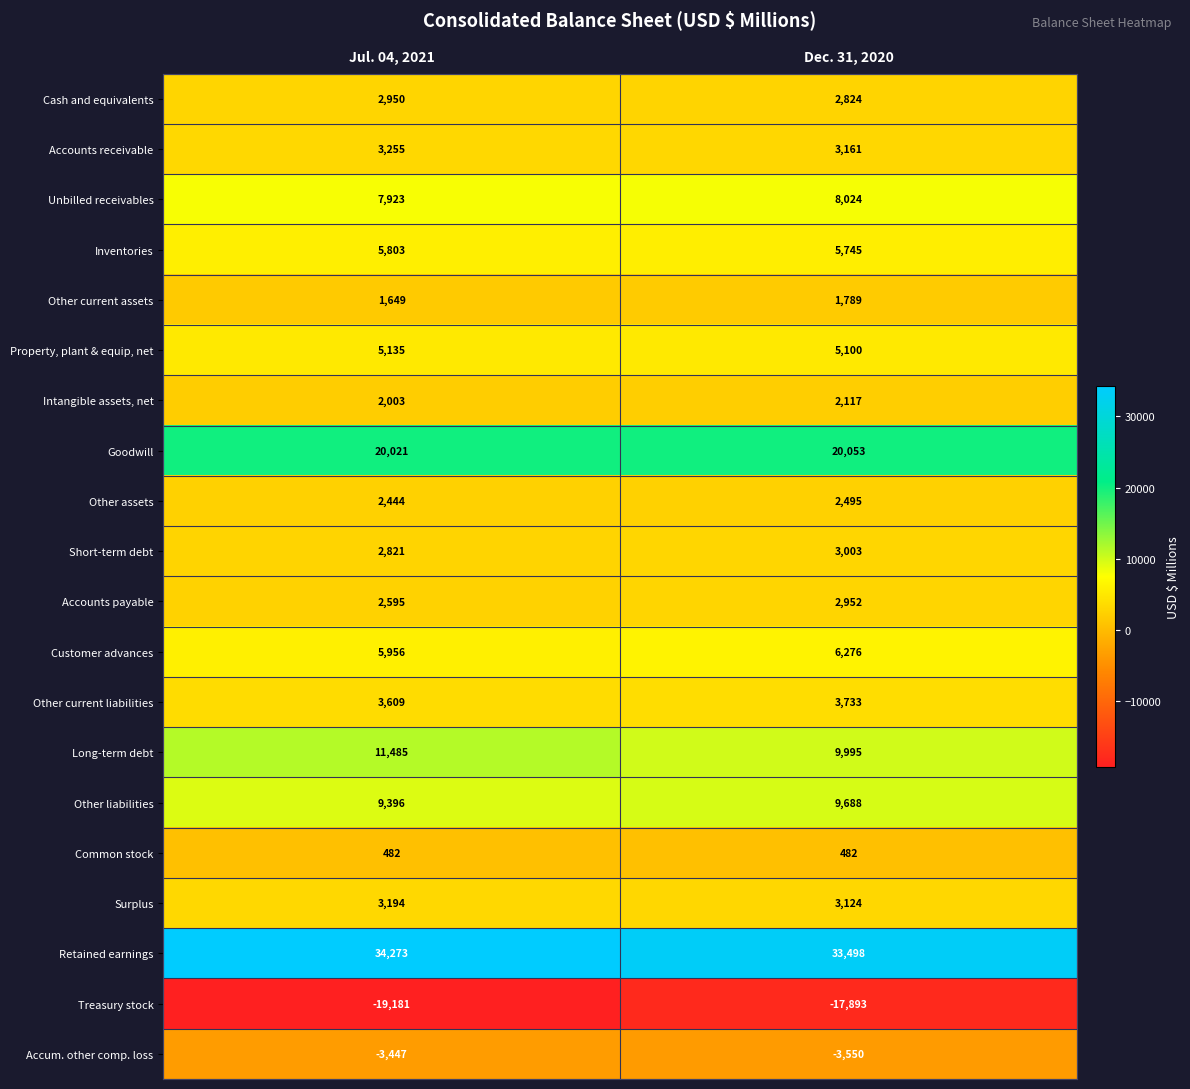

Rank the series by their maximum value, from lowest to highest.

Treasury stock, Accum. other comp. loss, Common stock, Other current assets, Intangible assets, net, Other assets, Cash and equivalents, Accounts payable, Short-term debt, Surplus, Accounts receivable, Other current liabilities, Property, plant & equip, net, Inventories, Customer advances, Unbilled receivables, Other liabilities, Long-term debt, Goodwill, Retained earnings